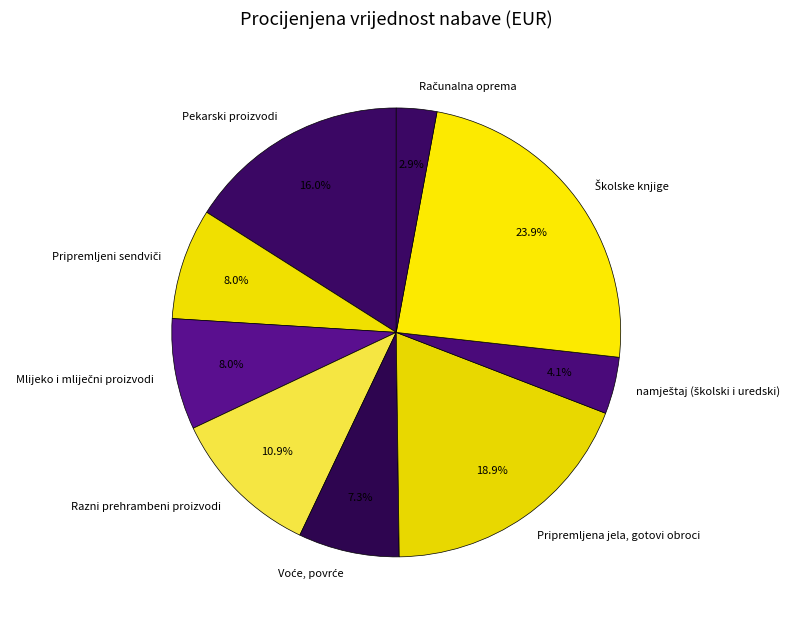

How many slices are in this pie chart?

9